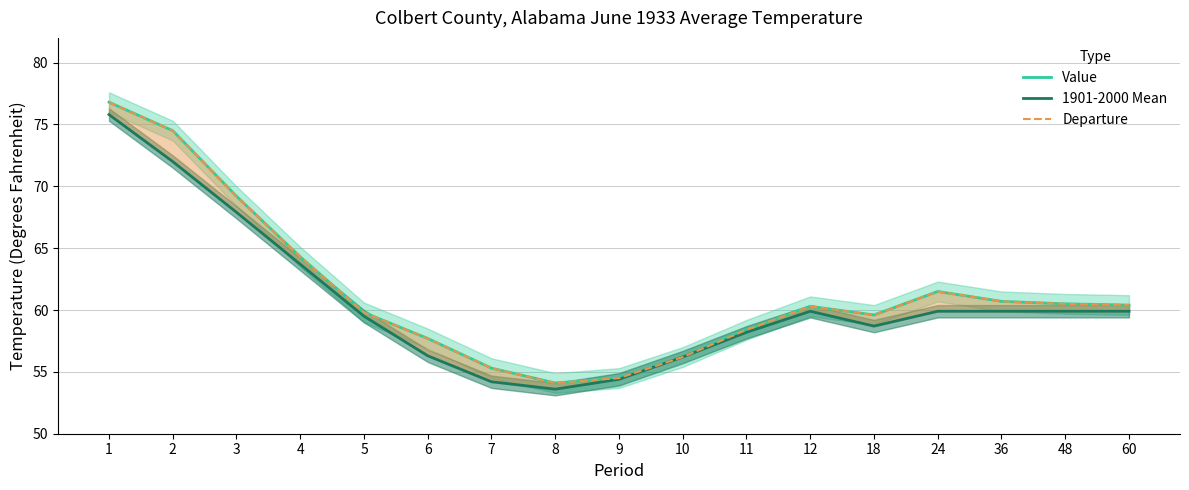

What is the value of the Value point at the 10th from the left?

56.2